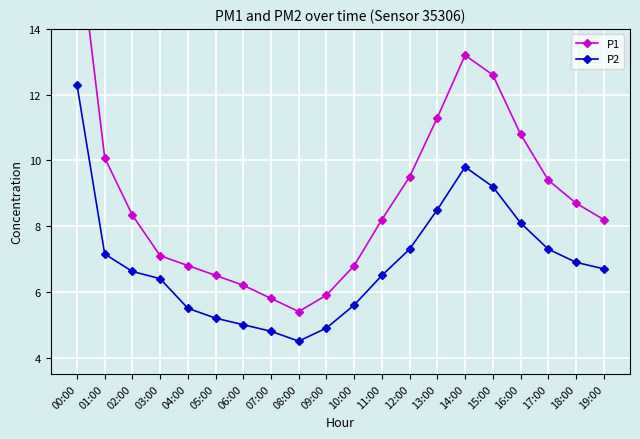

What is the difference between the second highest and second lowest values in the P2 series?

5.0